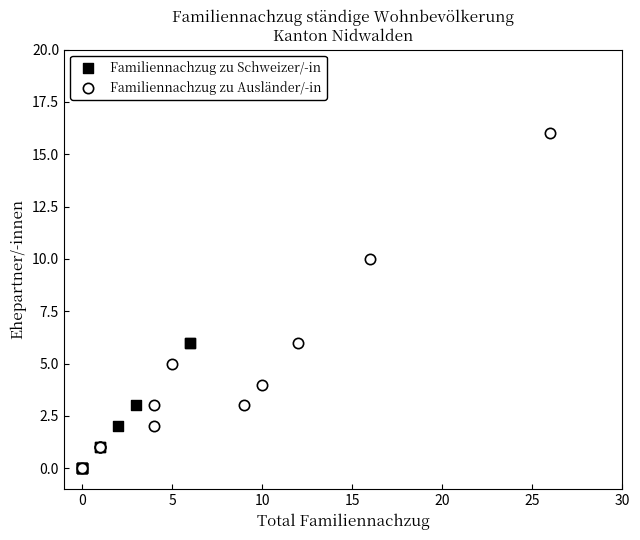

Which series contains the highest Y value?

Familiennachzug zu Ausländer/-in